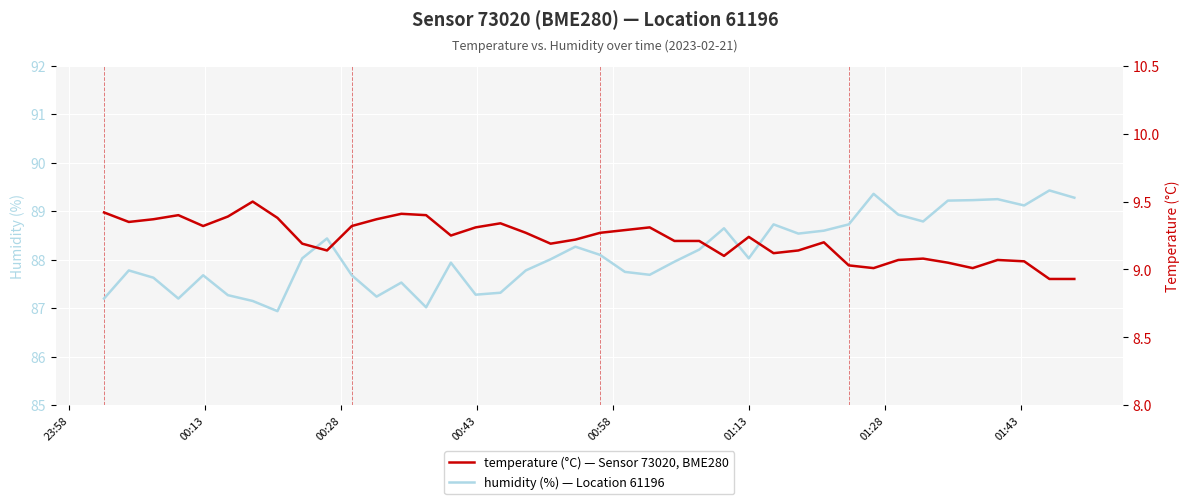

How many series are shown in this chart?

2